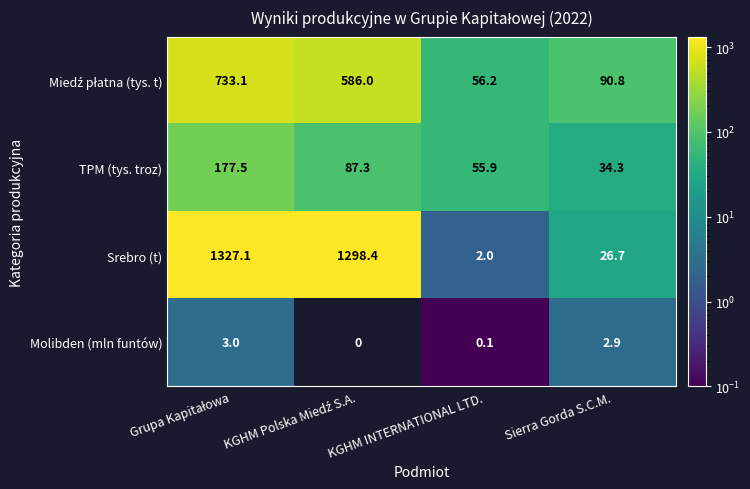

Which series has the largest range (max minus min)?

Srebro (t)